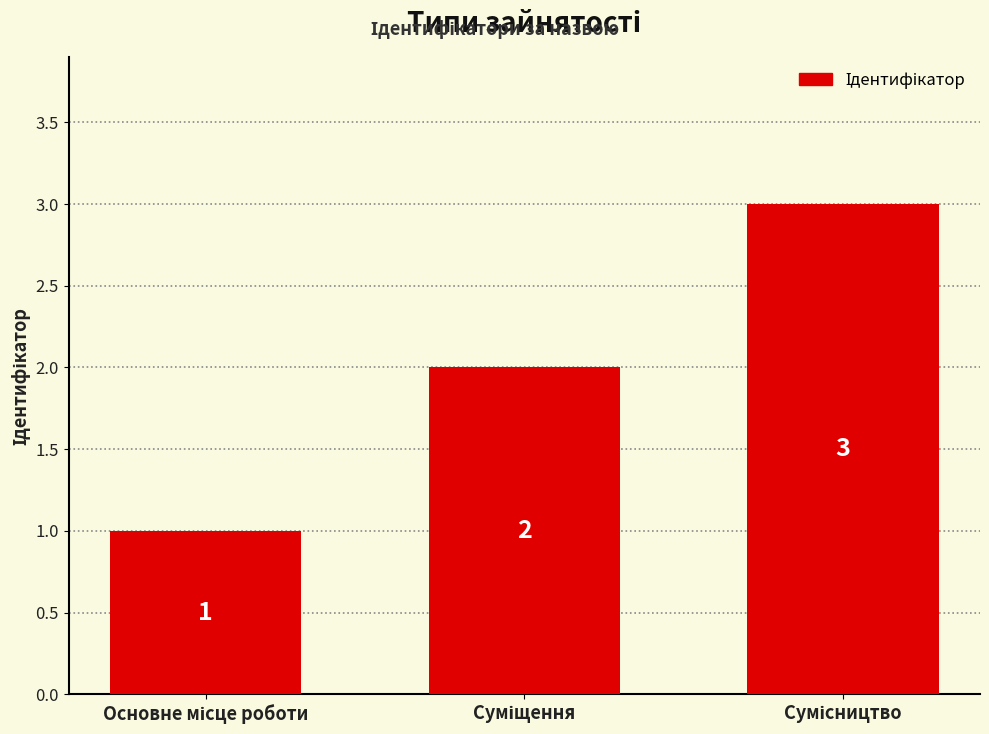

Are the bars grouped side by side (vs. stacked)?

No